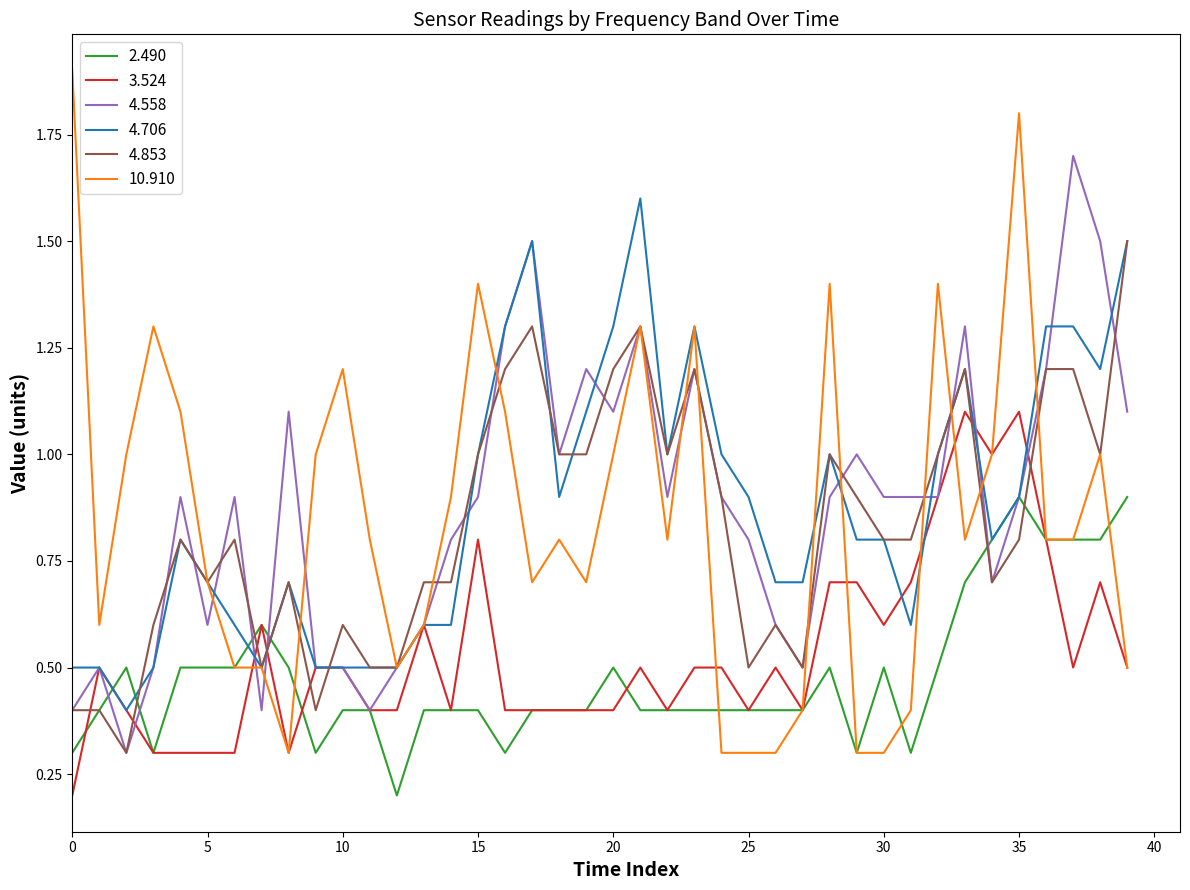

Rank the series by their maximum value, from lowest to highest.

2.490, 3.524, 4.853, 4.706, 4.558, 10.910